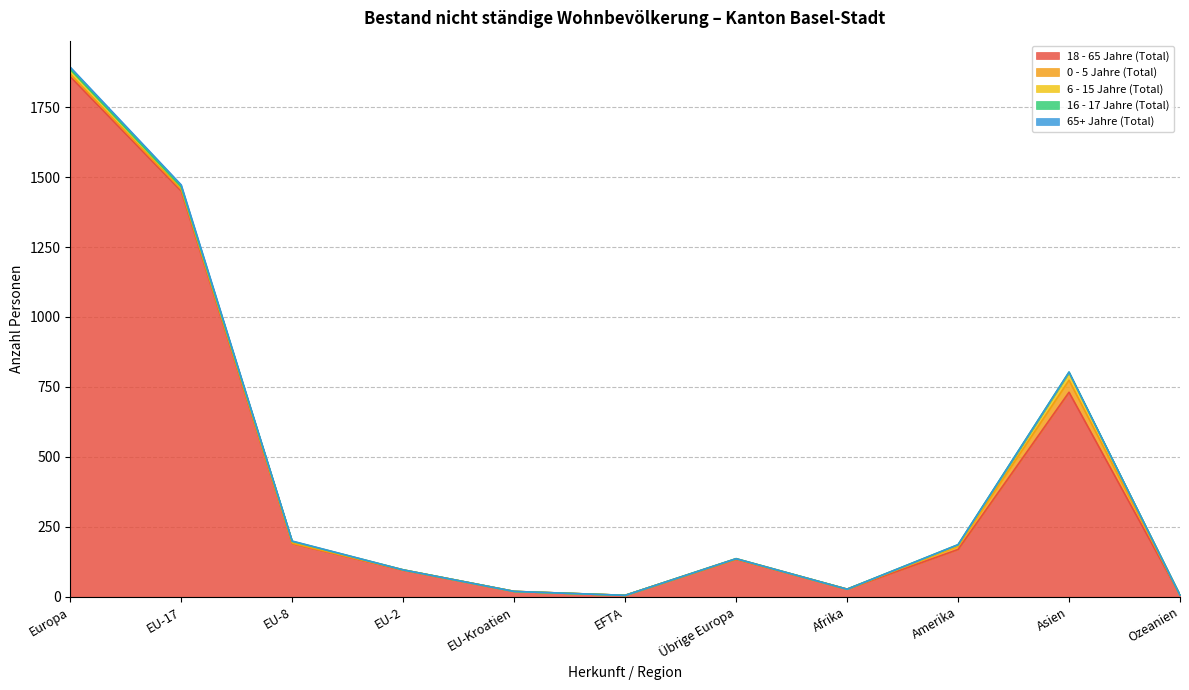

How many times do 0 - 5 Jahre (Total) and 6 - 15 Jahre (Total) cross each other?

1